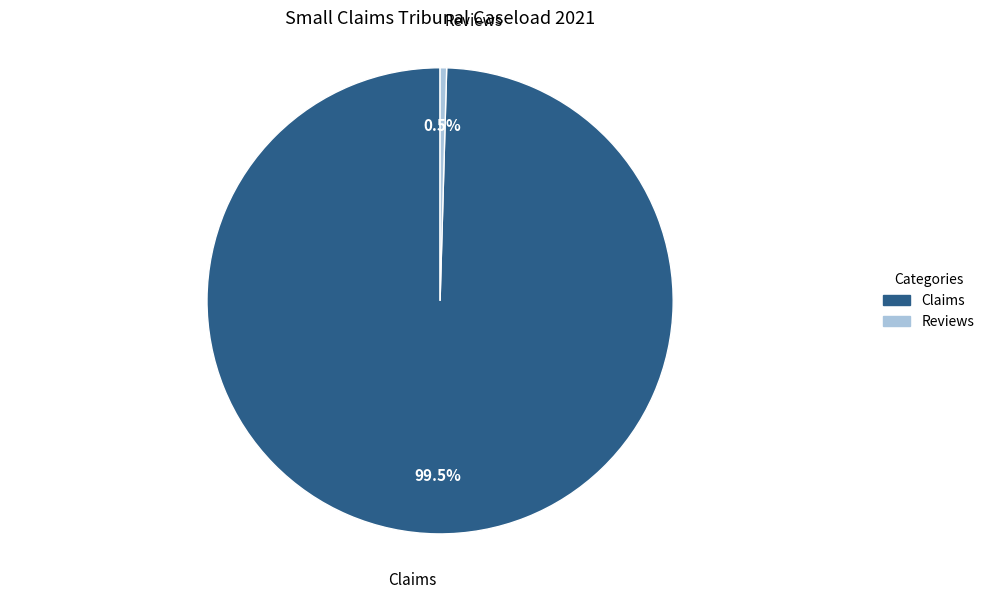

Rank the categories by value from lowest to highest.

Reviews, Claims